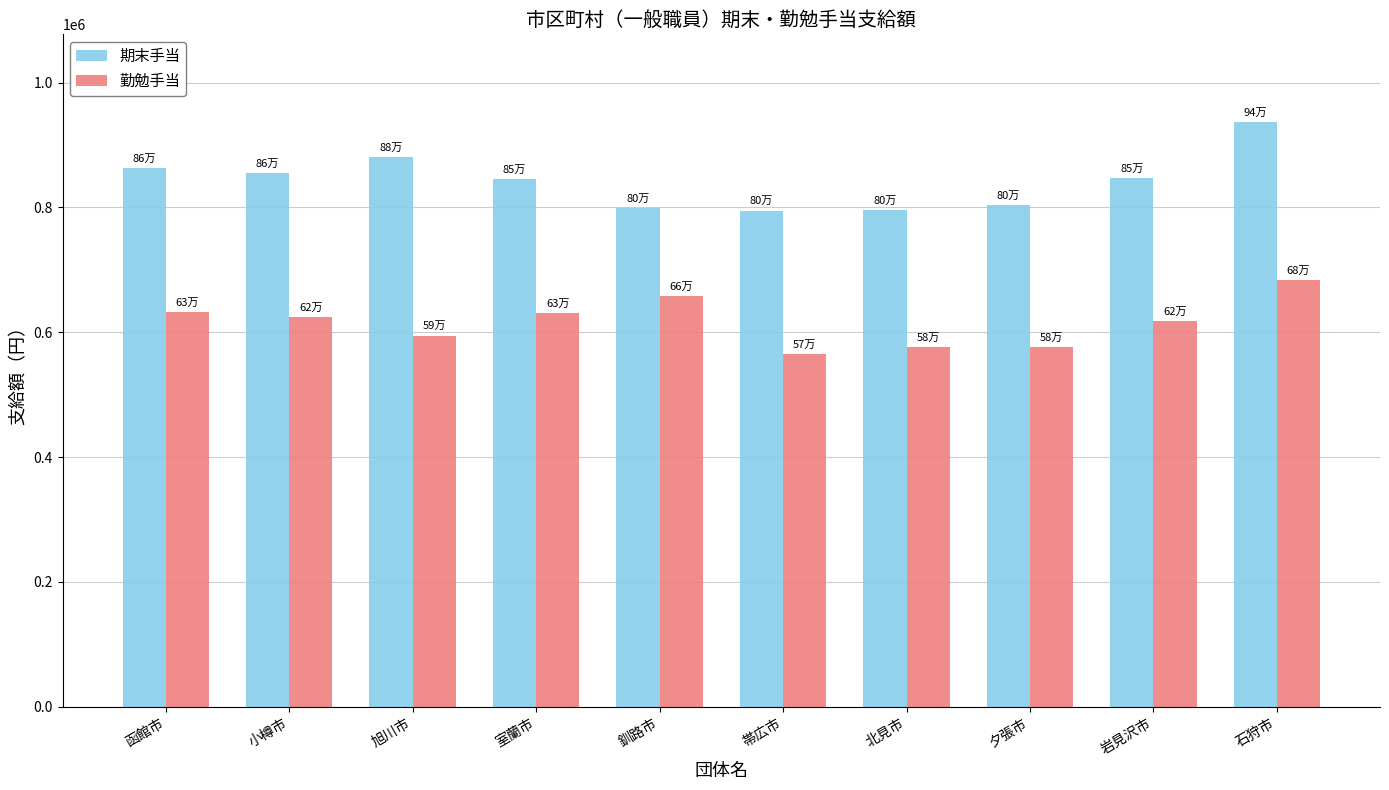

Is the value of 勤勉手当 at 釧路市 greater than the value of 期末手当 at 室蘭市?

No